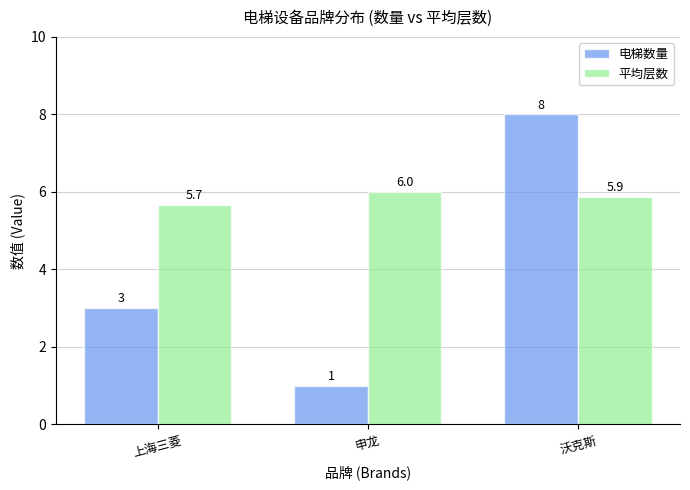

Rank the series by their maximum value, from highest to lowest.

电梯数量, 平均层数